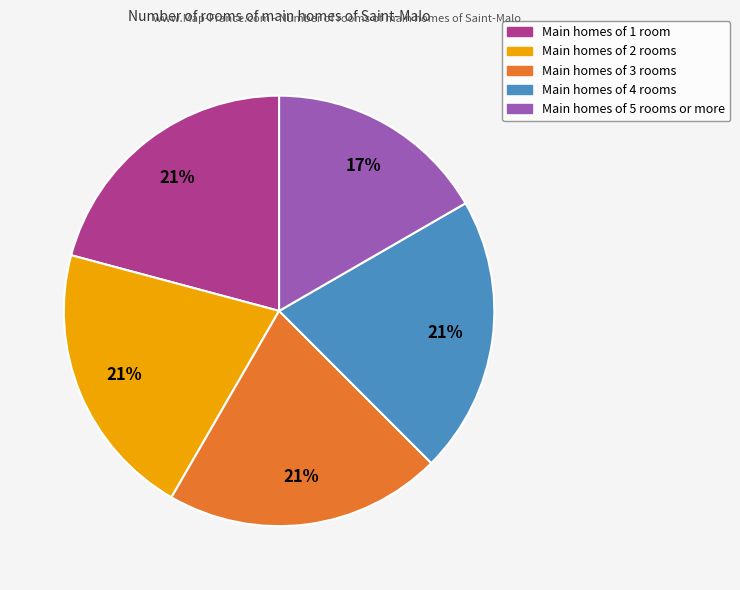

To the nearest percent, what is the difference between the largest and smallest slice percentages?

4%